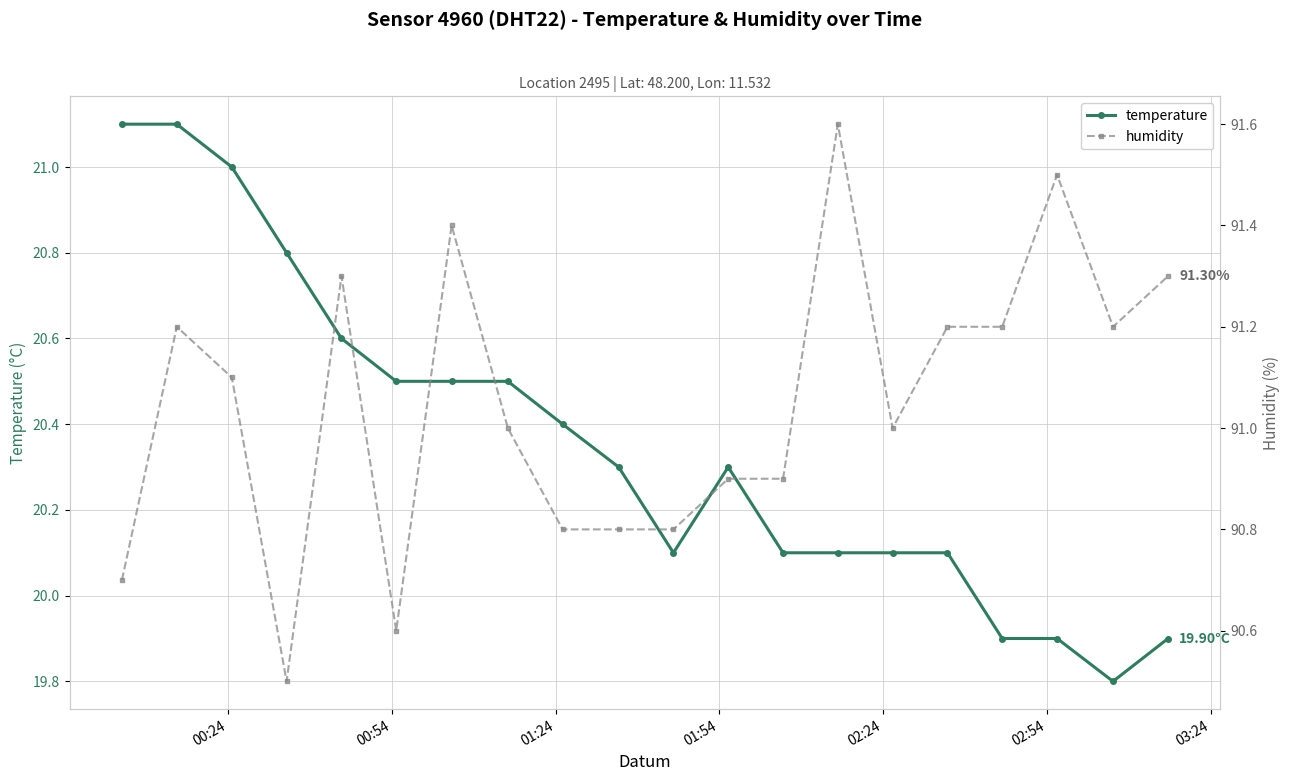

How many values in the temperature series are below 20?

4